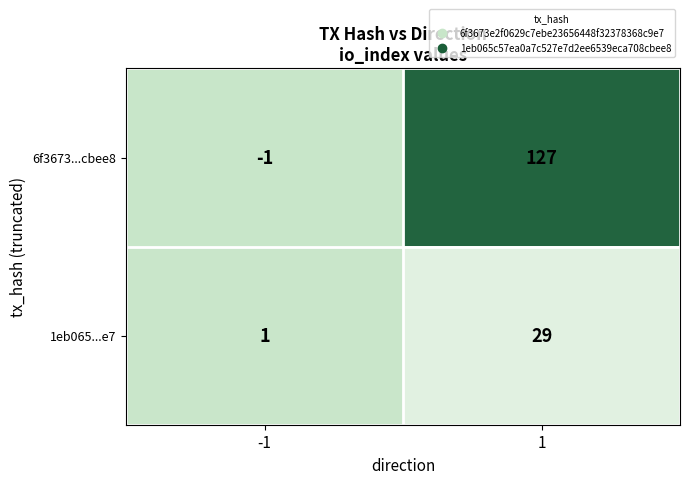

Rank the series by their average value, from lowest to highest.

1eb065...e7, 6f3673...cbee8